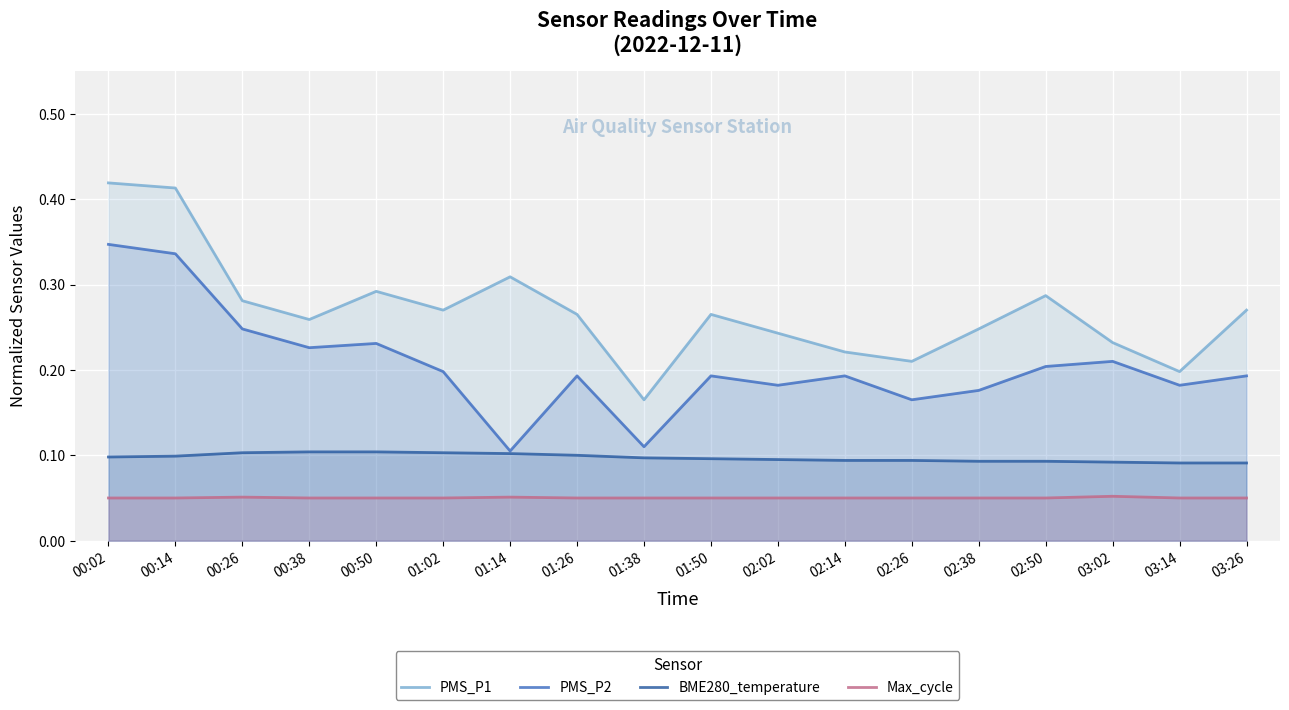

Which category has the highest value in the Max_cycle series?

03:02